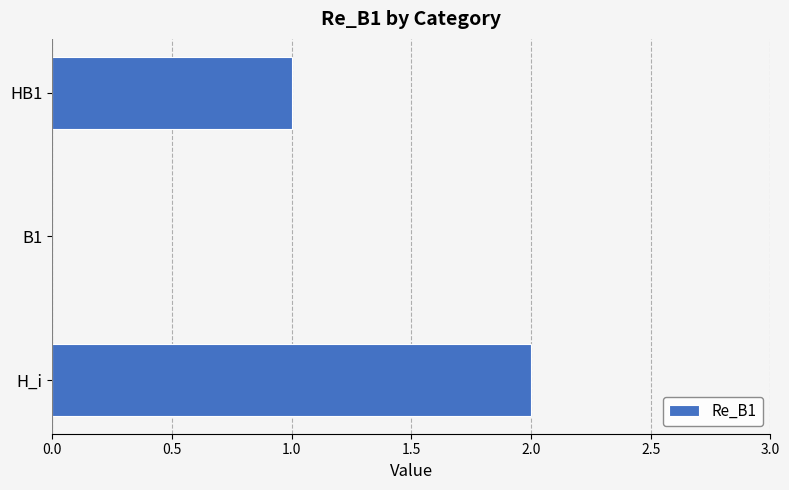

Reading top to bottom, extract all data points from this chart.

HB1=1	B1=0	H_i=2